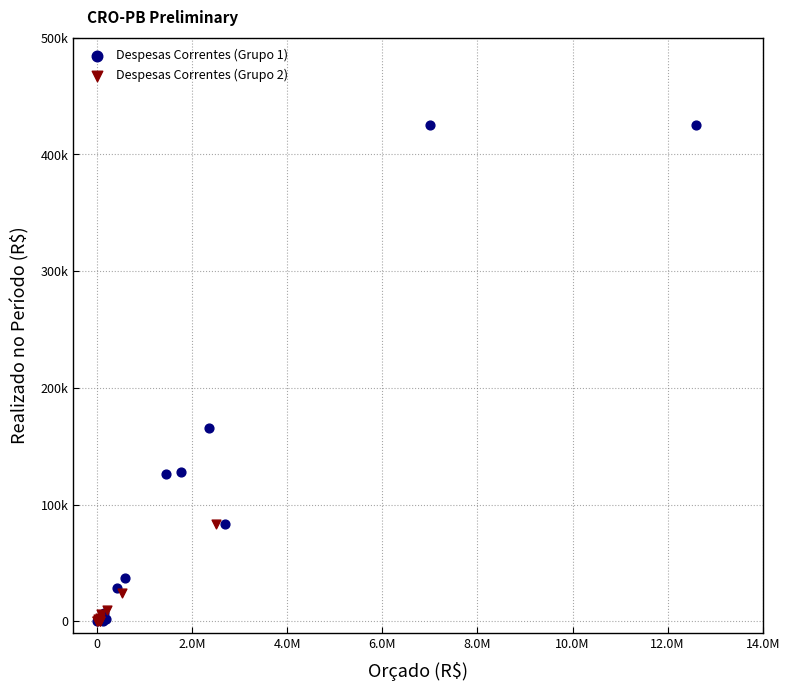

Which series reaches the maximum Y coordinate?

Despesas Correntes (Grupo 1)